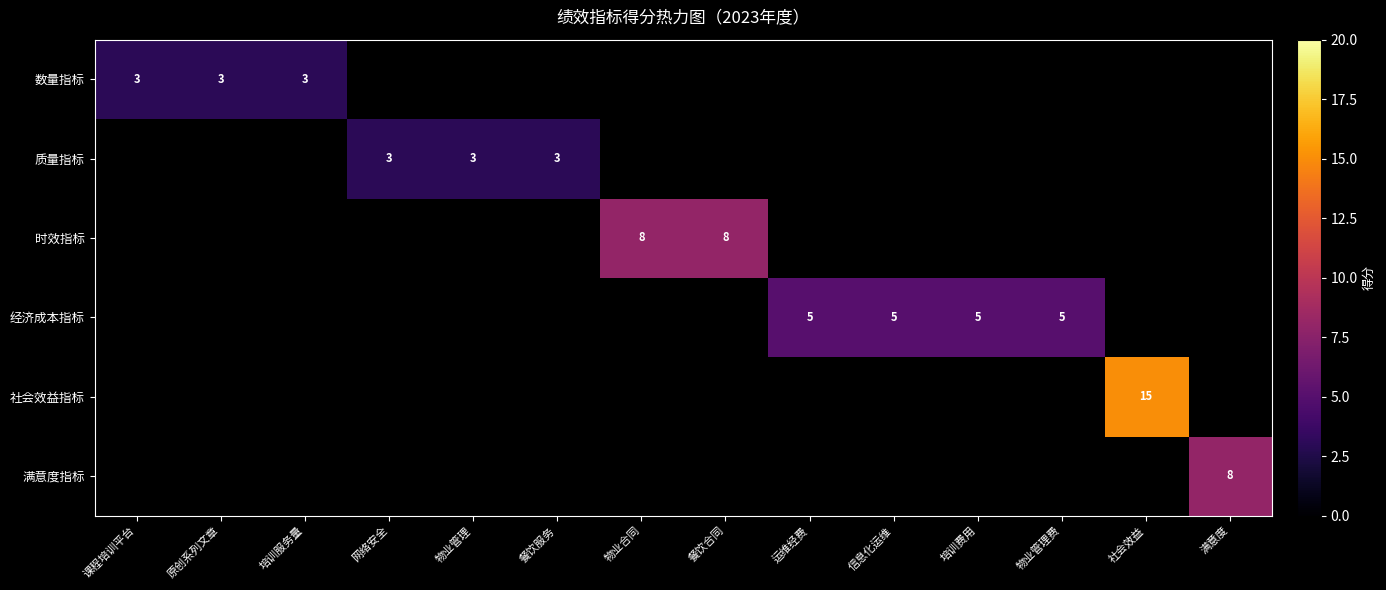

The 经济成本指标 series shows 3 at 物业管理费. True or false?

False